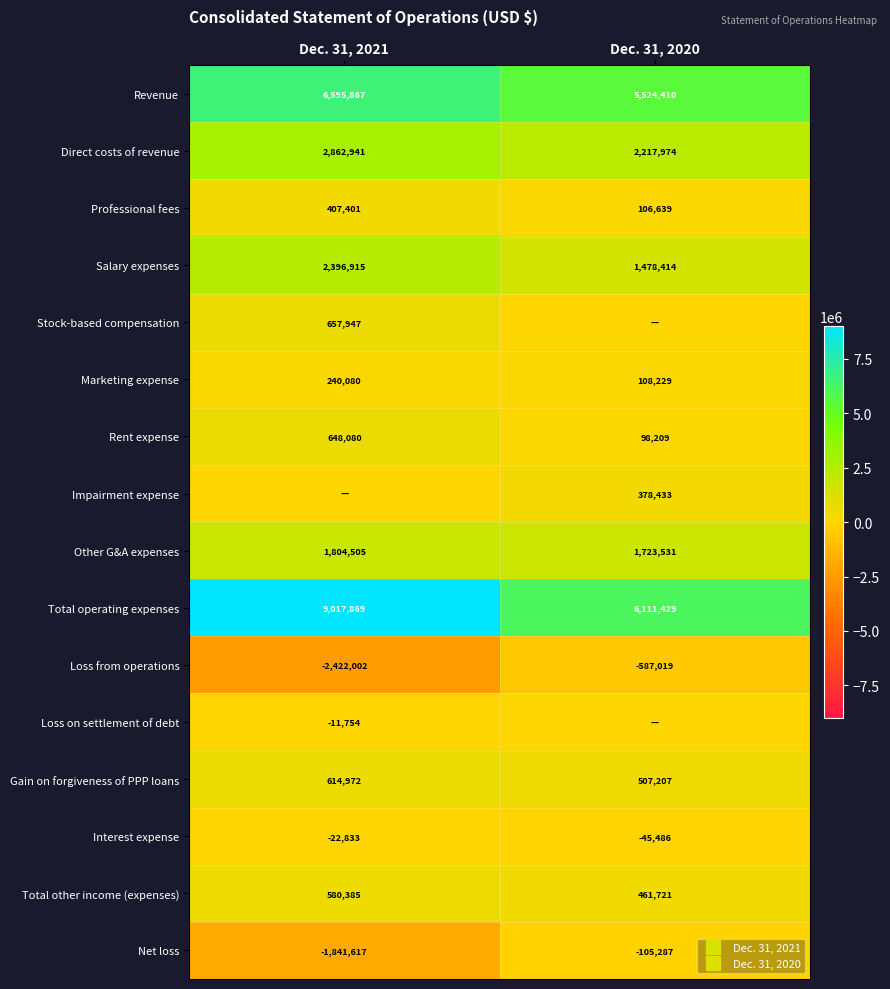

The value of Rent expense at Dec. 31, 2020 is 22529. True or false?

False